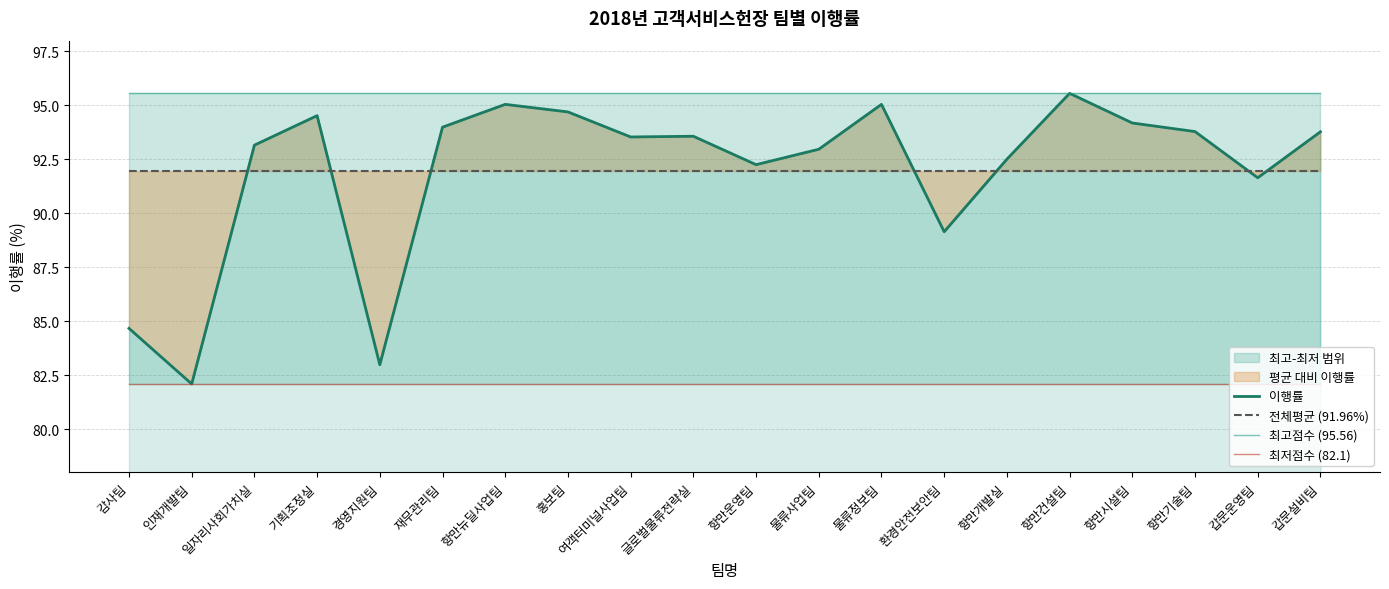

Reading left to right, extract all data points from this chart.

이행률: 감사팀=84.7	인재개발팀=82.1	일자리사회가치실=93.2	기획조정실=94.5	경영지원팀=83.0	재무관리팀=94.0	항만뉴딜사업팀=95.0	홍보팀=94.7	여객터미널사업팀=93.5	글로벌물류전략실=93.6	항만운영팀=92.3	물류사업팀=93.0	물류정보팀=95.0	환경안전보안팀=89.2	항만개발실=92.5	항만건설팀=95.6	항만시설팀=94.2	항만기술팀=93.8	갑문운영팀=91.7	갑문설비팀=93.8
전체평균 (91.96%): 감사팀=92.0	인재개발팀=92.0	일자리사회가치실=92.0	기획조정실=92.0	경영지원팀=92.0	재무관리팀=92.0	항만뉴딜사업팀=92.0	홍보팀=92.0	여객터미널사업팀=92.0	글로벌물류전략실=92.0	항만운영팀=92.0	물류사업팀=92.0	물류정보팀=92.0	환경안전보안팀=92.0	항만개발실=92.0	항만건설팀=92.0	항만시설팀=92.0	항만기술팀=92.0	갑문운영팀=92.0	갑문설비팀=92.0
최고점수 (95.56): 감사팀=95.6	인재개발팀=95.6	일자리사회가치실=95.6	기획조정실=95.6	경영지원팀=95.6	재무관리팀=95.6	항만뉴딜사업팀=95.6	홍보팀=95.6	여객터미널사업팀=95.6	글로벌물류전략실=95.6	항만운영팀=95.6	물류사업팀=95.6	물류정보팀=95.6	환경안전보안팀=95.6	항만개발실=95.6	항만건설팀=95.6	항만시설팀=95.6	항만기술팀=95.6	갑문운영팀=95.6	갑문설비팀=95.6
최저점수 (82.1): 감사팀=82.1	인재개발팀=82.1	일자리사회가치실=82.1	기획조정실=82.1	경영지원팀=82.1	재무관리팀=82.1	항만뉴딜사업팀=82.1	홍보팀=82.1	여객터미널사업팀=82.1	글로벌물류전략실=82.1	항만운영팀=82.1	물류사업팀=82.1	물류정보팀=82.1	환경안전보안팀=82.1	항만개발실=82.1	항만건설팀=82.1	항만시설팀=82.1	항만기술팀=82.1	갑문운영팀=82.1	갑문설비팀=82.1